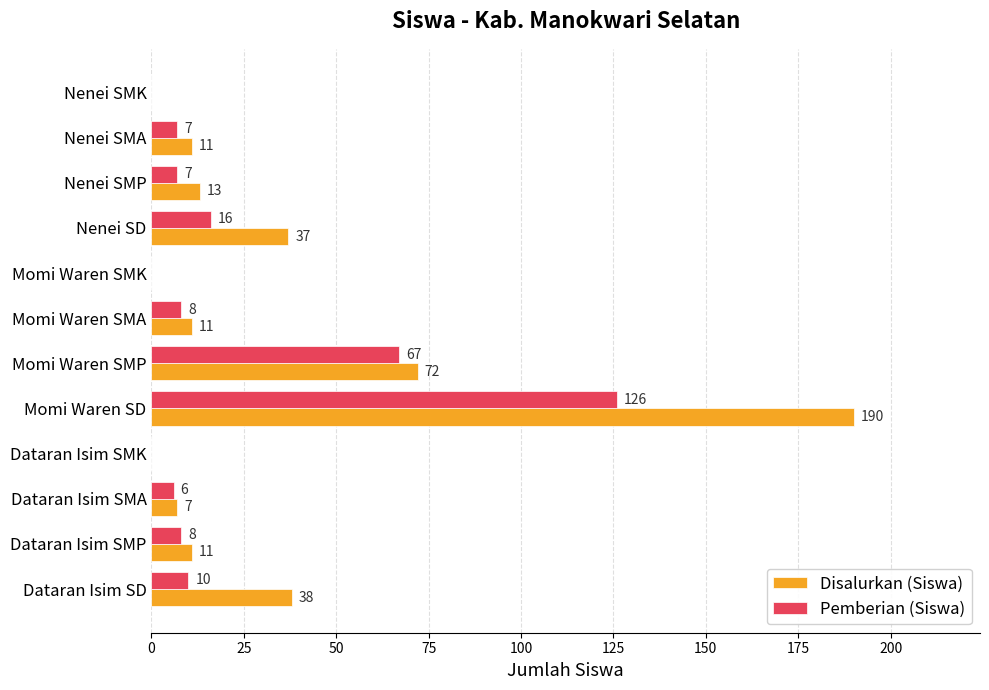

Where is Pemberian (Siswa) nearest to the value 63?

Momi Waren SMP